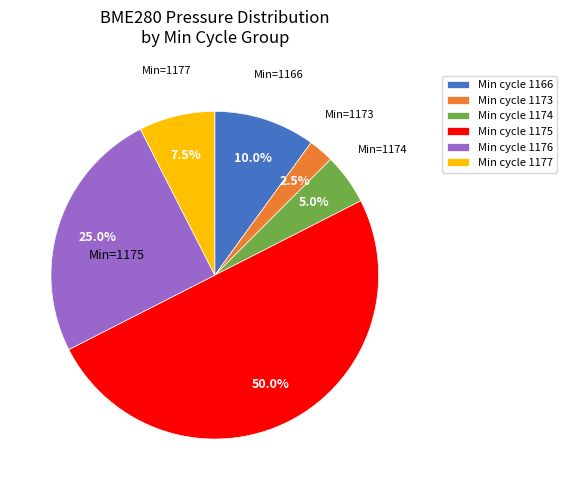

What portion of the pie excludes Min cycle 1177?

92.5%